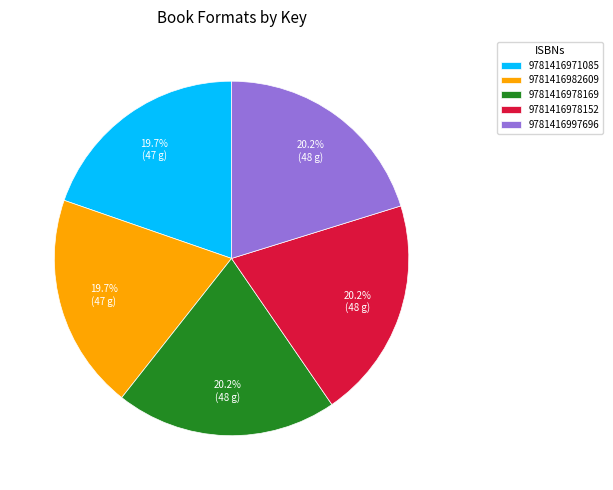

Approximately how many times larger is the value at 9781416997696 compared to 9781416971085?

1.0